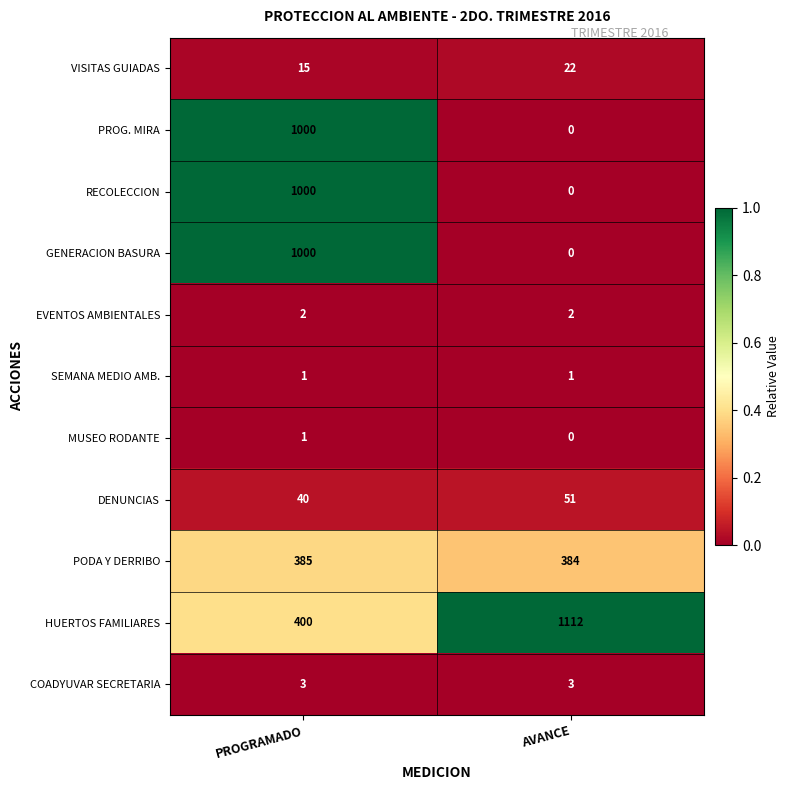

Reading right to left, what are all the values shown in this chart?

VISITAS GUIADAS: 22	15
PROG. MIRA: 0	1000
RECOLECCION: 0	1000
GENERACION BASURA: 0	1000
EVENTOS AMBIENTALES: 2	2
SEMANA MEDIO AMB.: 1	1
MUSEO RODANTE: 0	1
DENUNCIAS: 51	40
PODA Y DERRIBO: 384	385
HUERTOS FAMILIARES: 1112	400
COADYUVAR SECRETARIA: 3	3